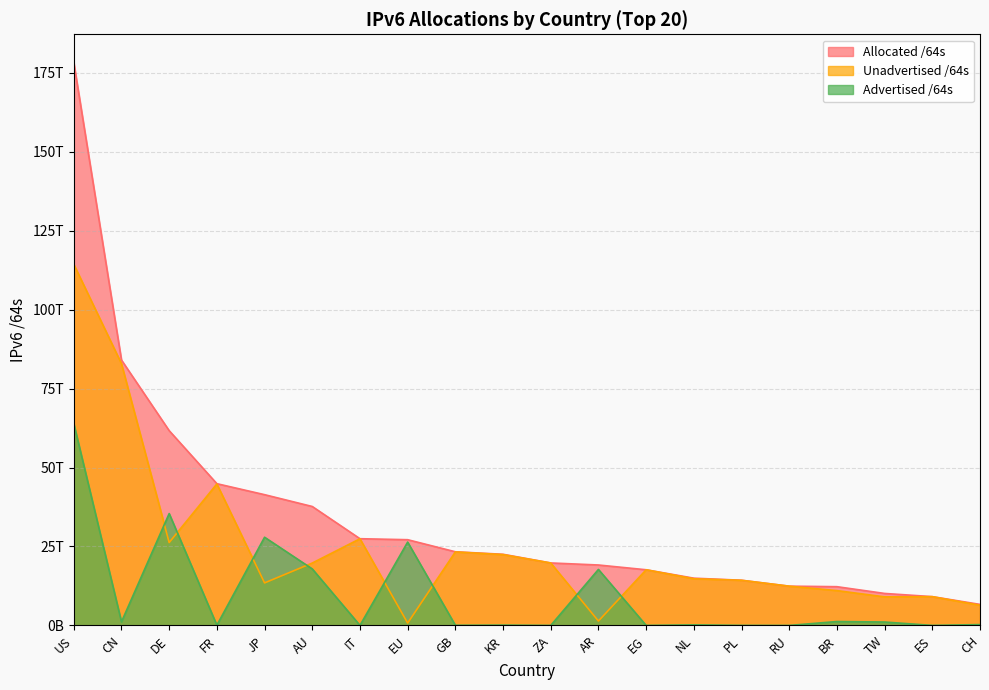

What is the lowest value of the Advertised /64s series?

4295360512